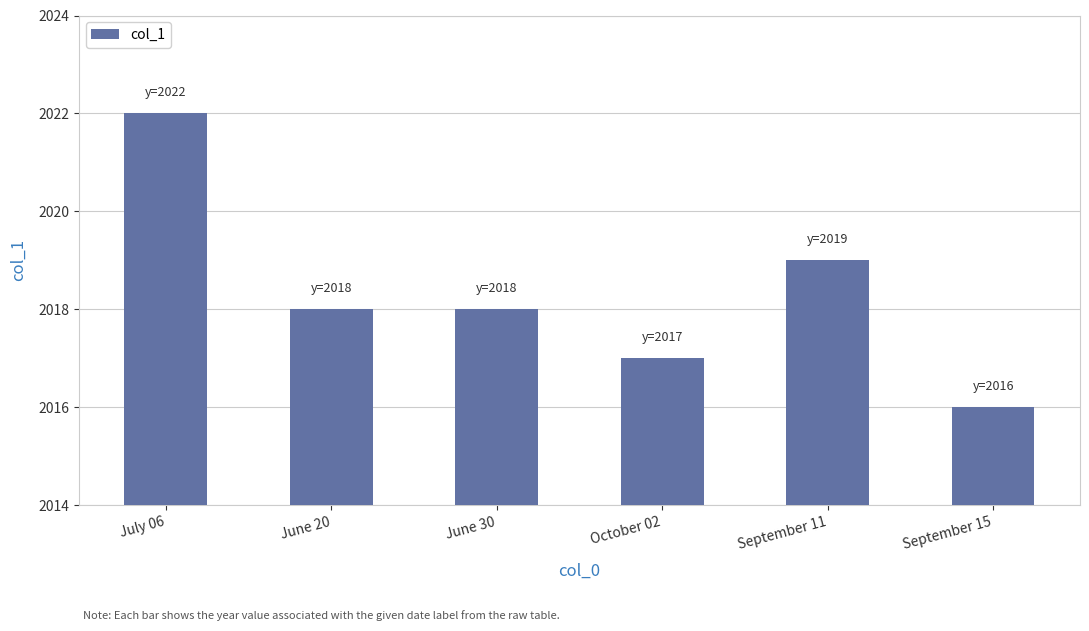

How many bars are there in total?

6